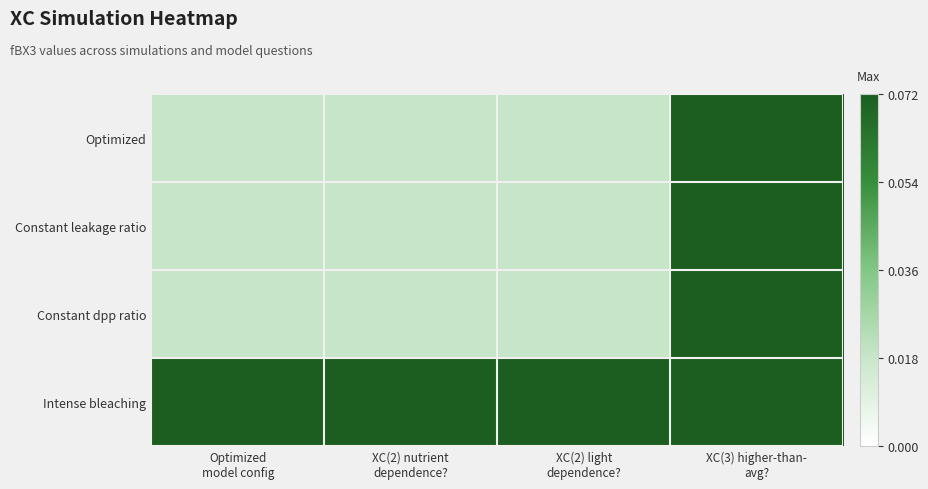

Rank the series at XC(3) higher-than- avg? from lowest to highest value.

Optimized, Constant leakage ratio, Constant dpp ratio, Intense bleaching